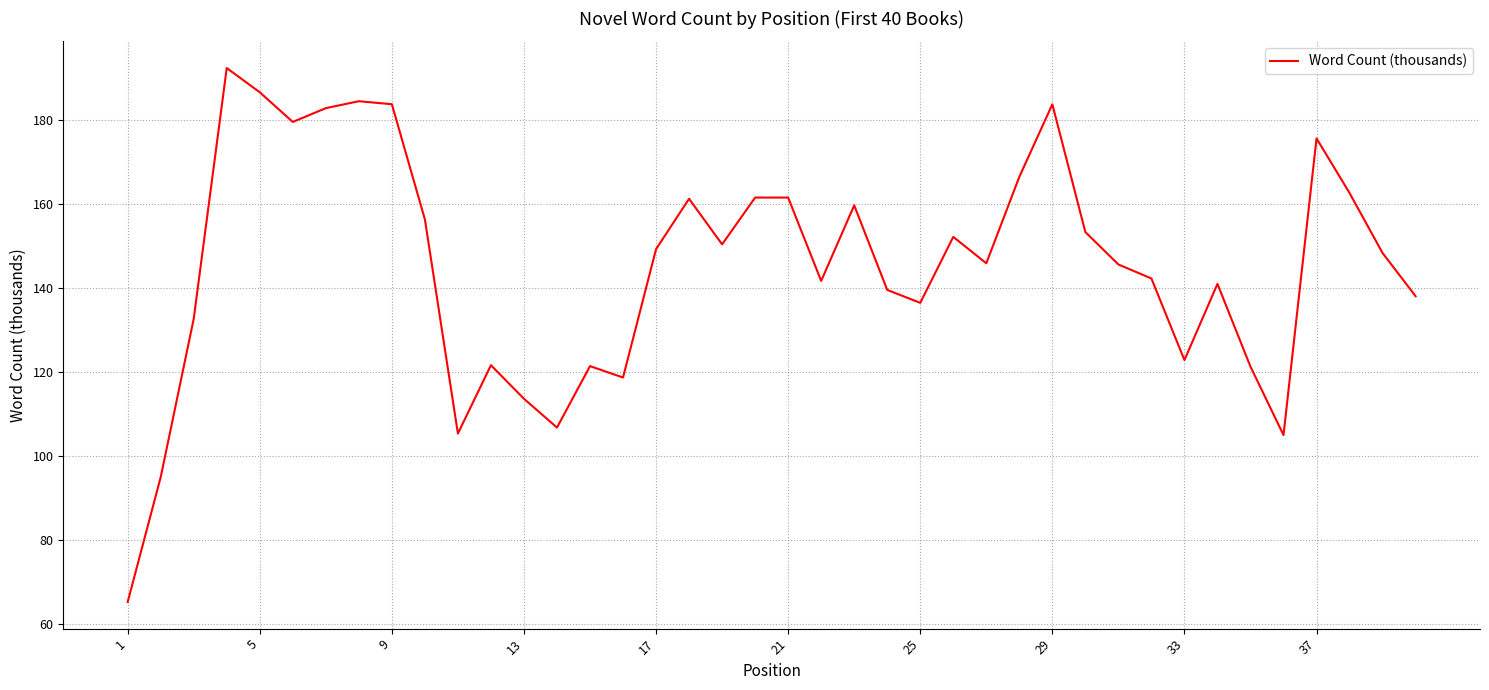

How many interior local valleys (lower than both neighbors) does the data have?

10